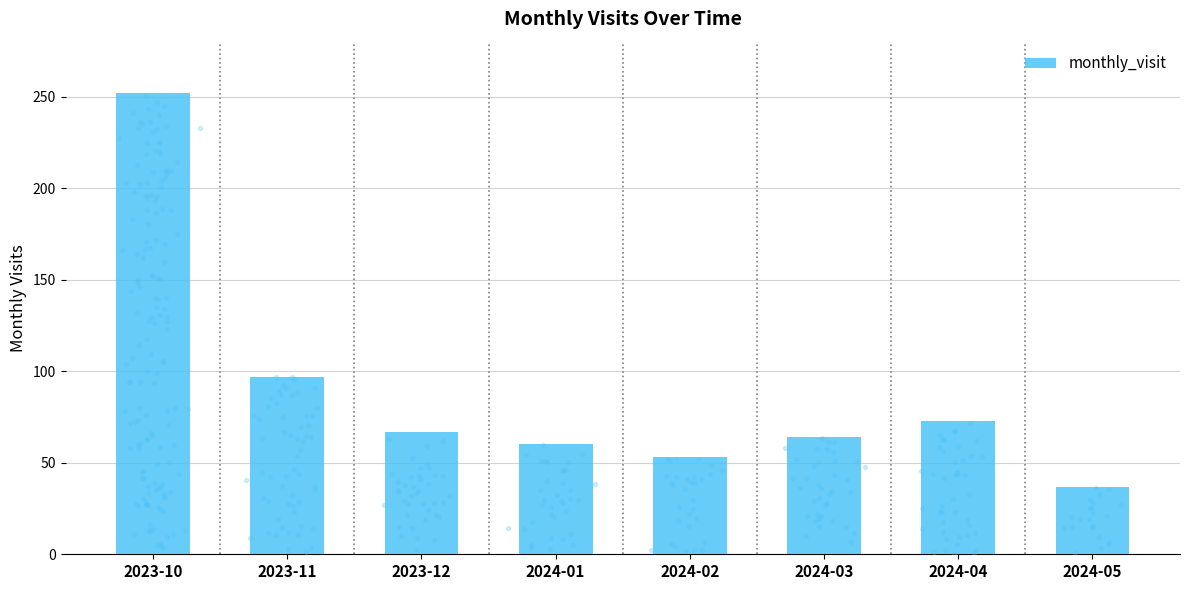

What is the change in value from 2023-11 to 2023-12?

-30